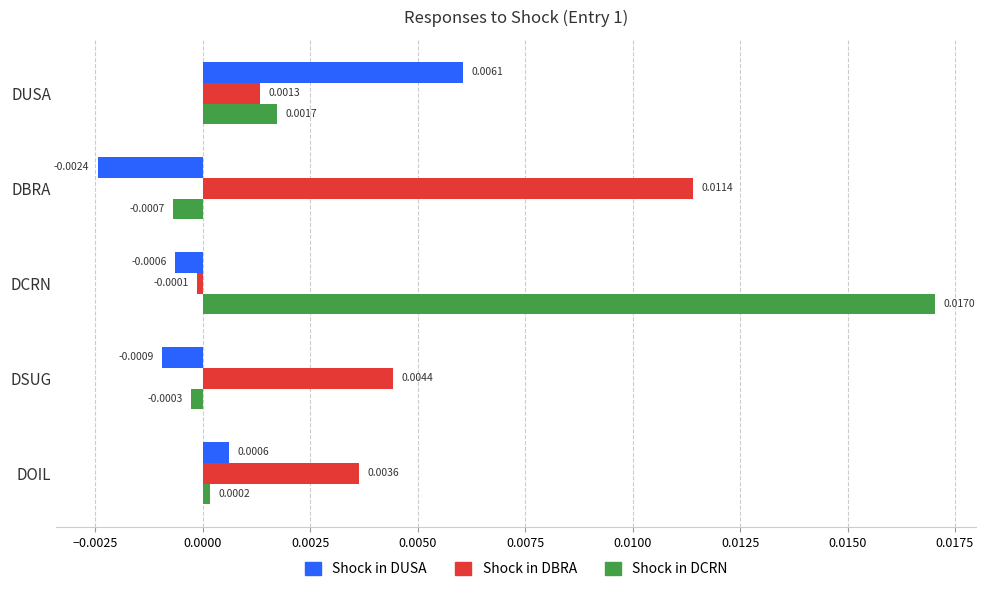

Between DUSA and DOIL, which series saw the biggest shift?

Shock in DUSA